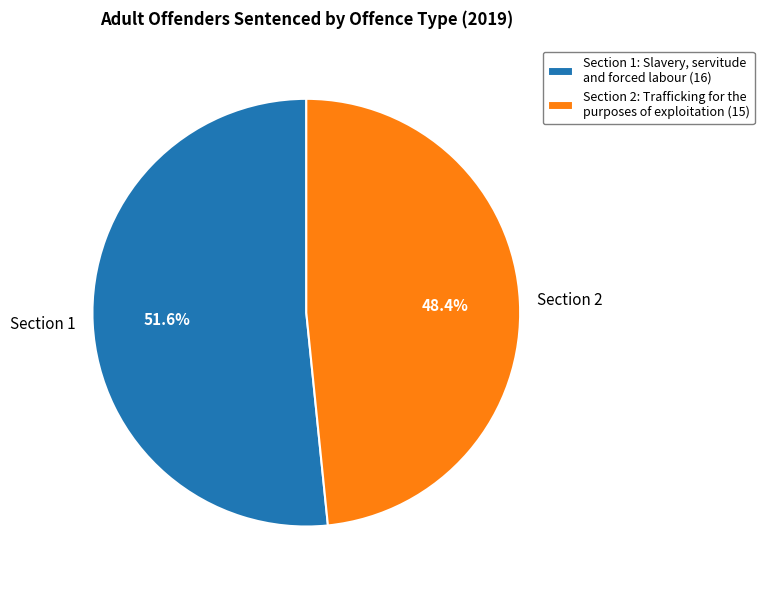

Between Section 2 and Section 1, which is larger?

Section 1